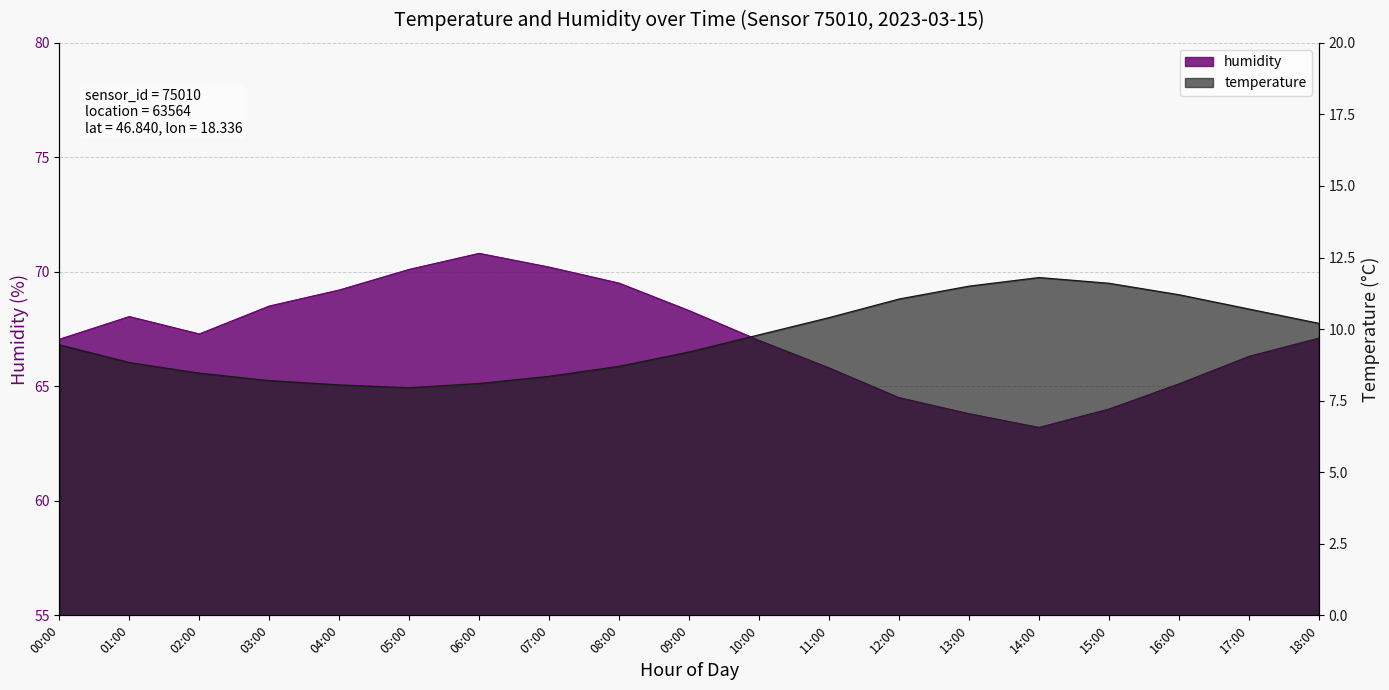

Which category has the highest value across all series?

06:00